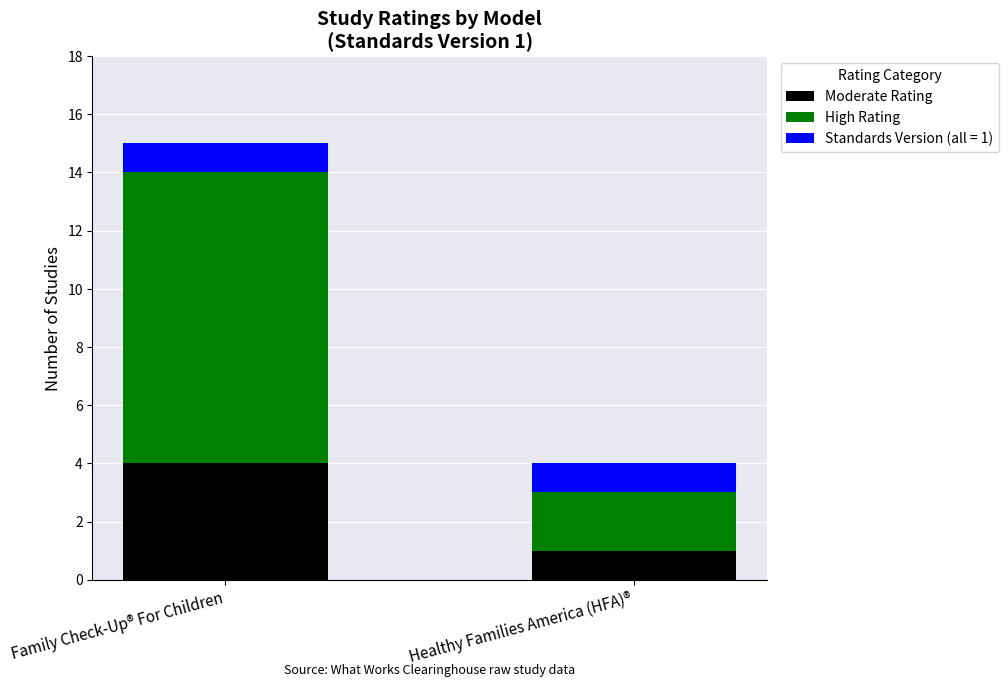

What is the maximum value for Moderate Rating?

4